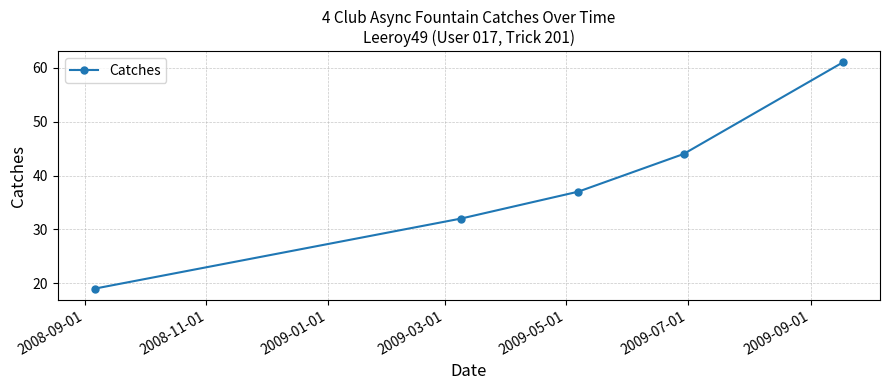

True or false: there are more than 2 points higher than both neighbors.

False